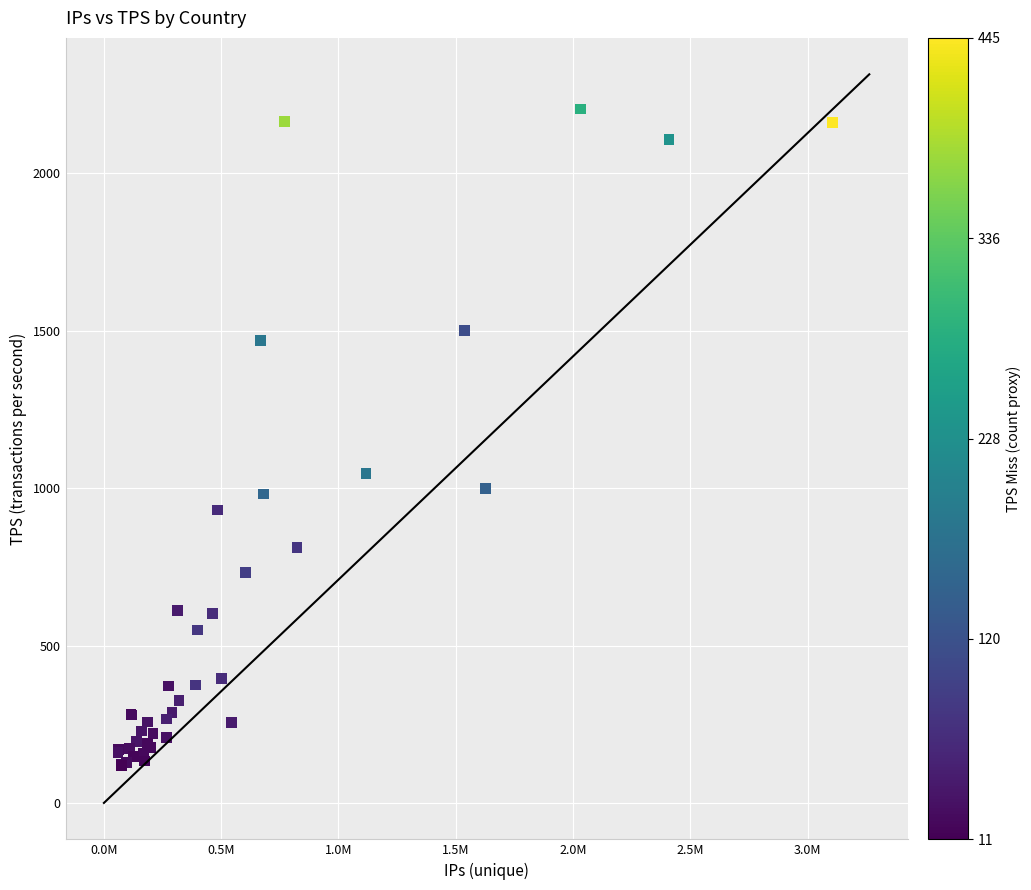

What Y value in the scatter plot is closest to 1162?

1046.9